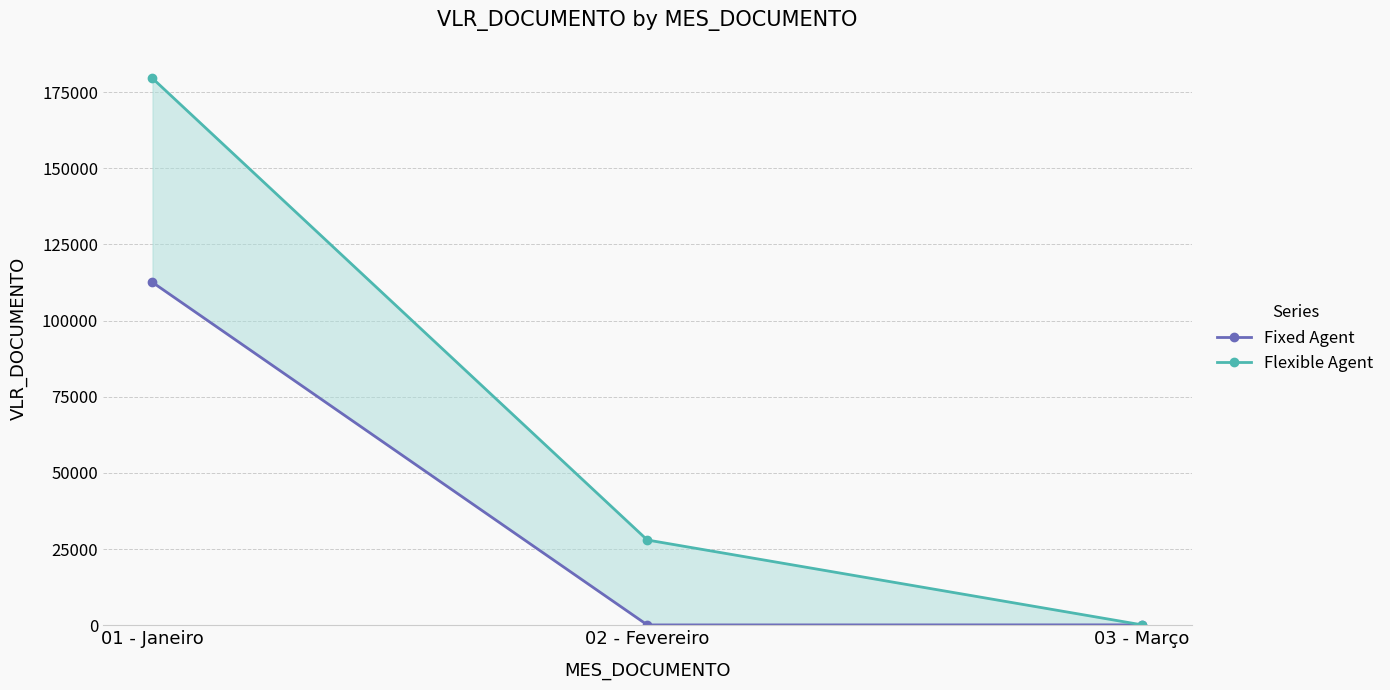

True or false: Fixed Agent has a value of 32.4 at 03 - Março.

False